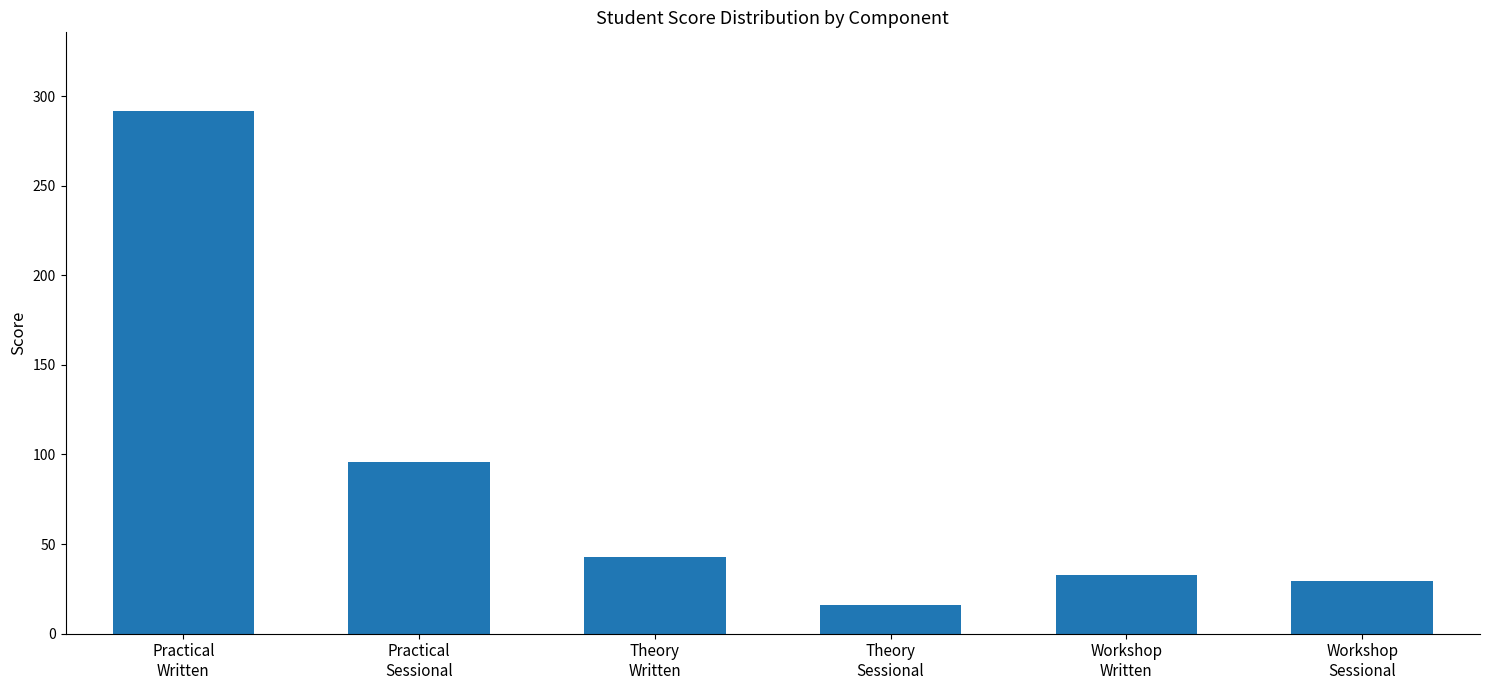

What is the approximate value at Theory
Written?

42.9